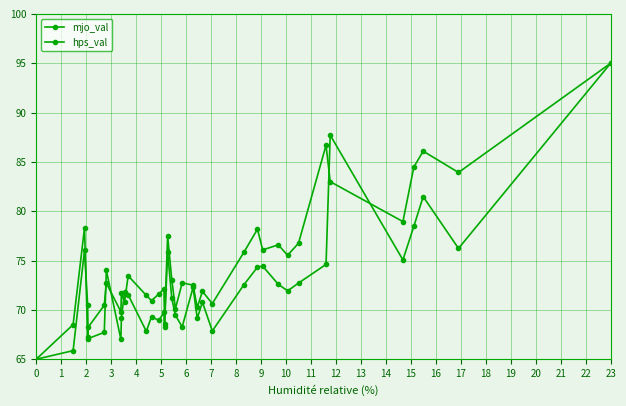

In hps_val, how many points are higher than both neighbors (excluding endpoints)?

11